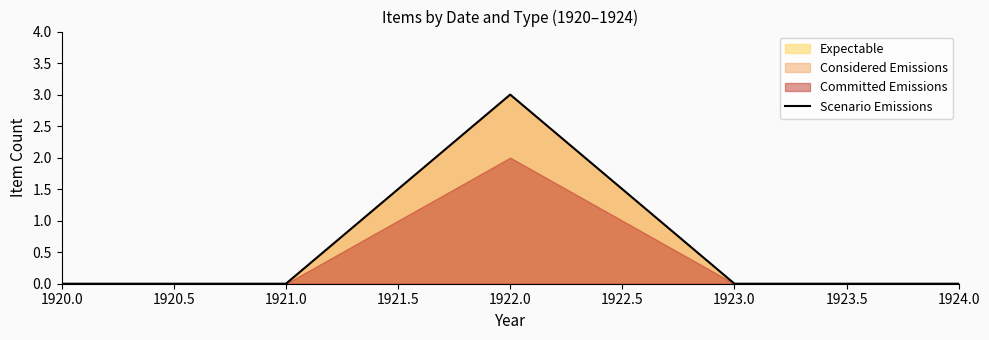

What is the highest value of the Scenario Emissions series?

3